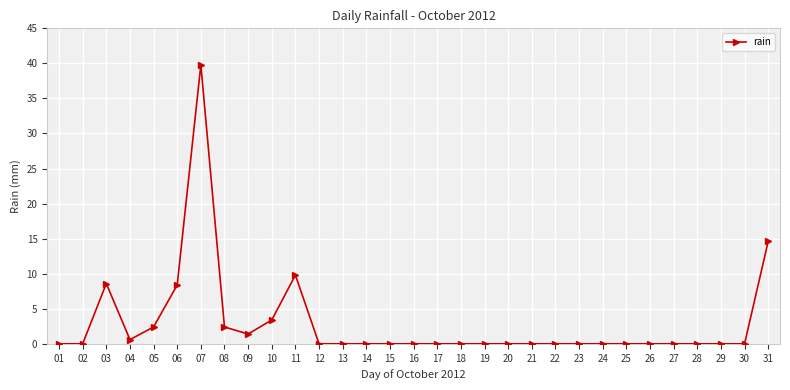

What is the difference between the second highest and minimum values?

14.6